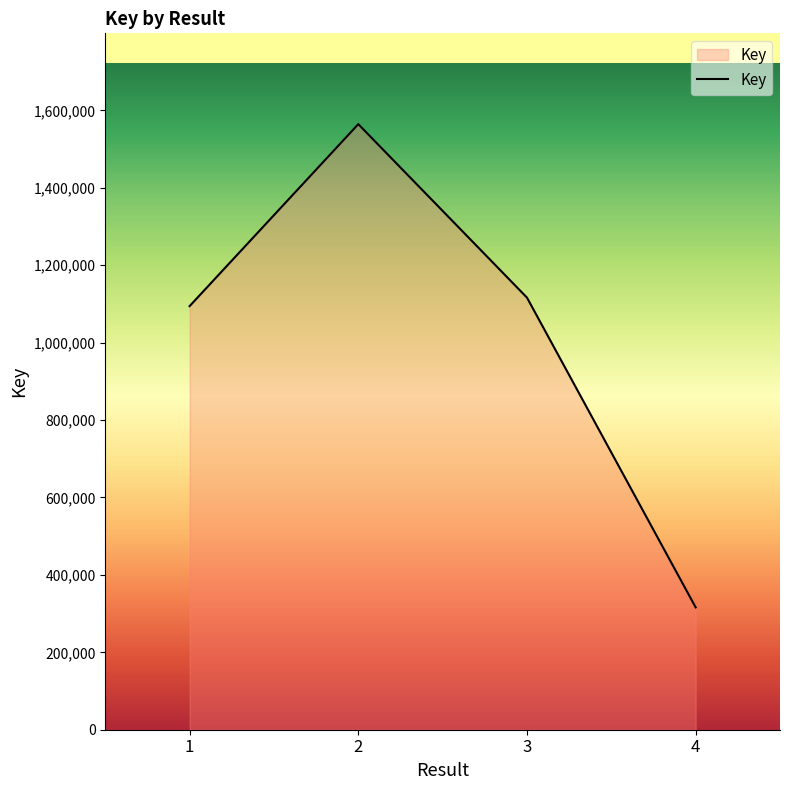

What is the ratio of the value at 3 to the value at 2?

0.7